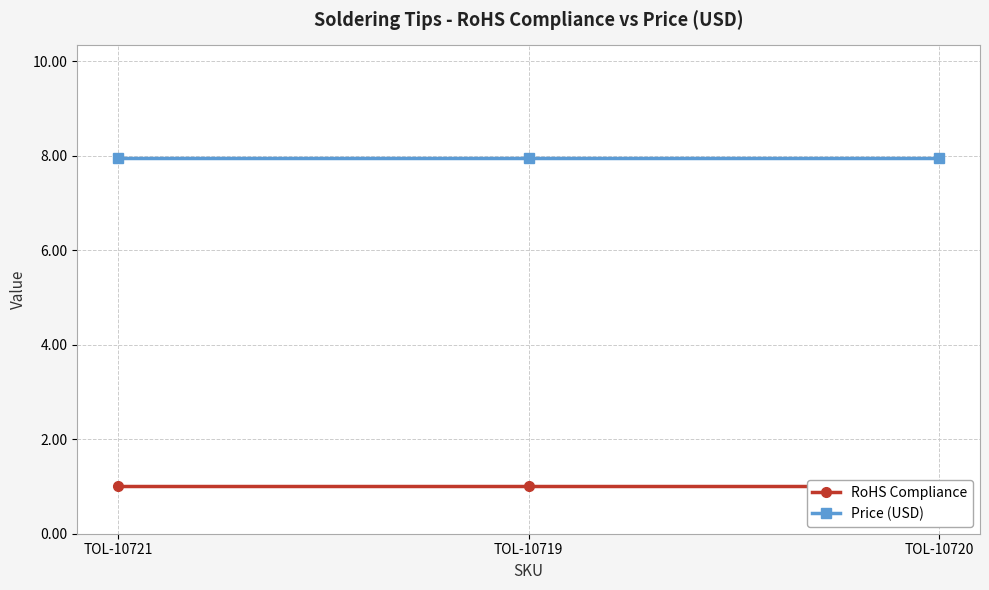

Which label corresponds to the smallest value in the chart?

TOL-10721